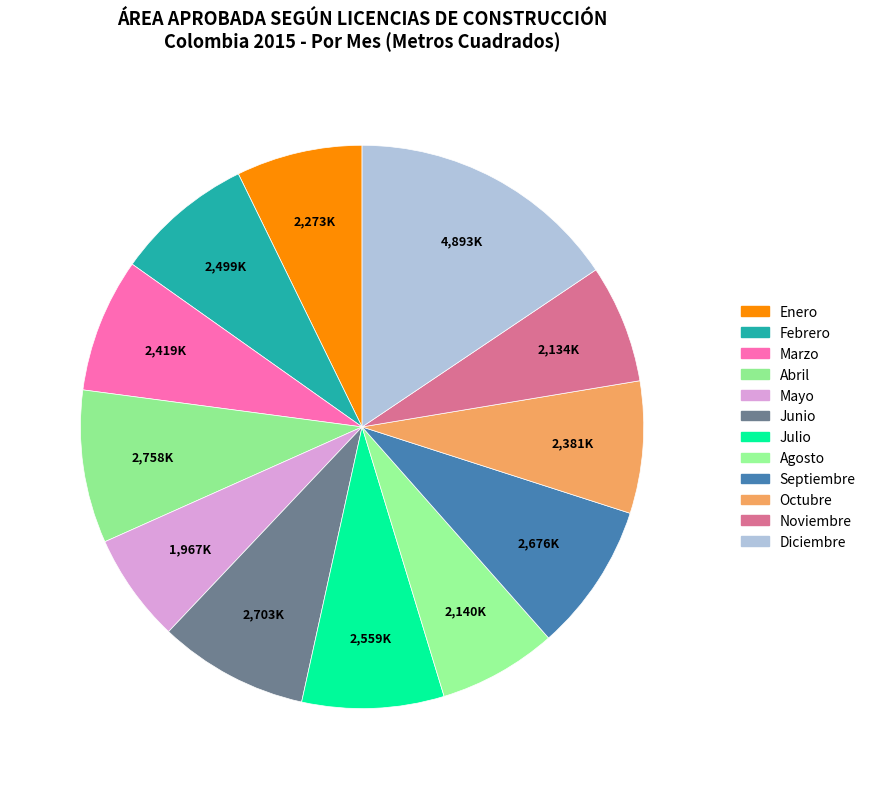

What percentage is the Octubre slice, to the nearest percent?

8%